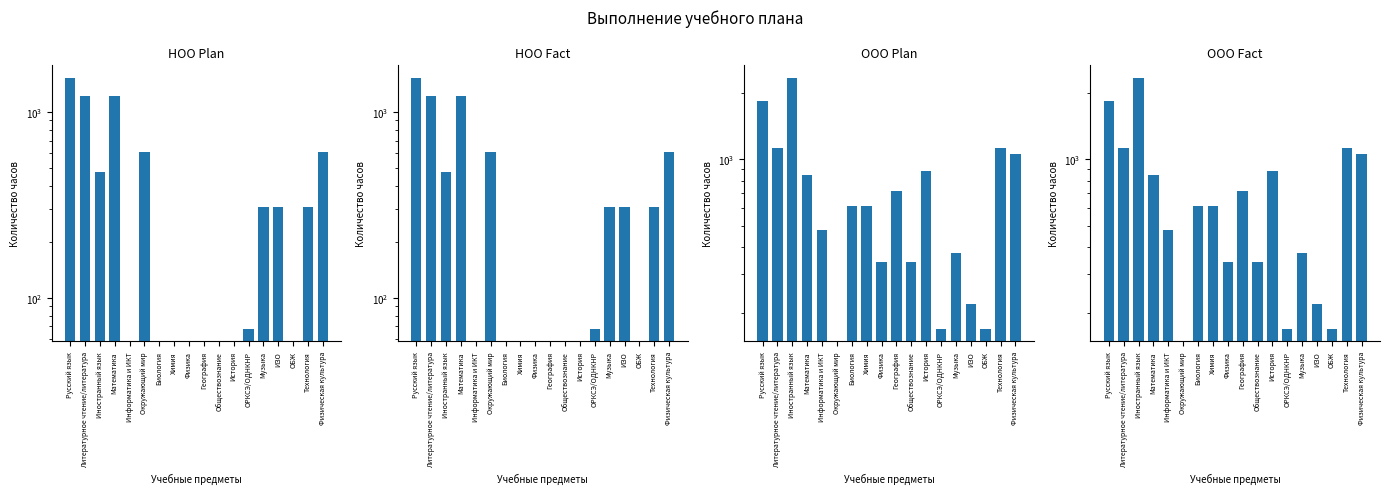

List the series in order of their peak value, lowest first.

НОО Plan, НОО Fact, ООО Plan, ООО Fact